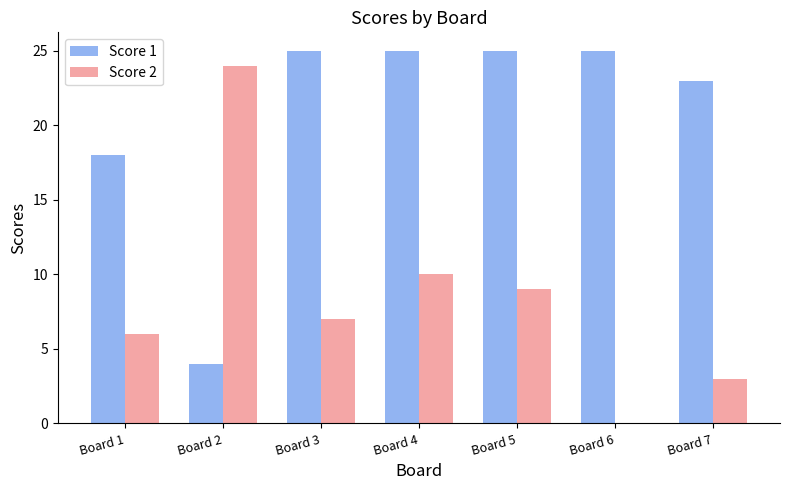

What is the average value of the Score 2 series?

8